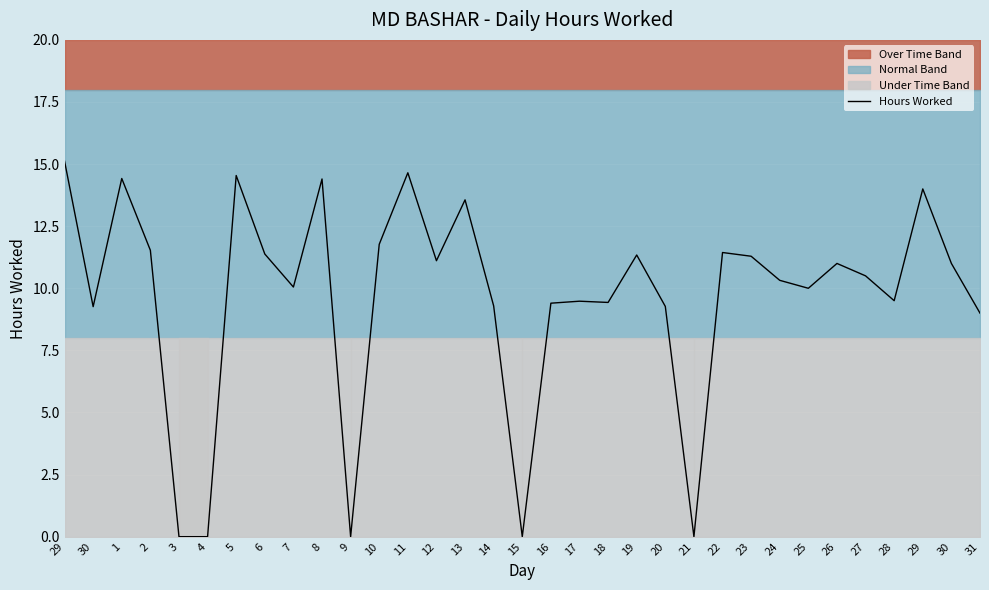

What is the value of the 2nd point from the left?

9.3